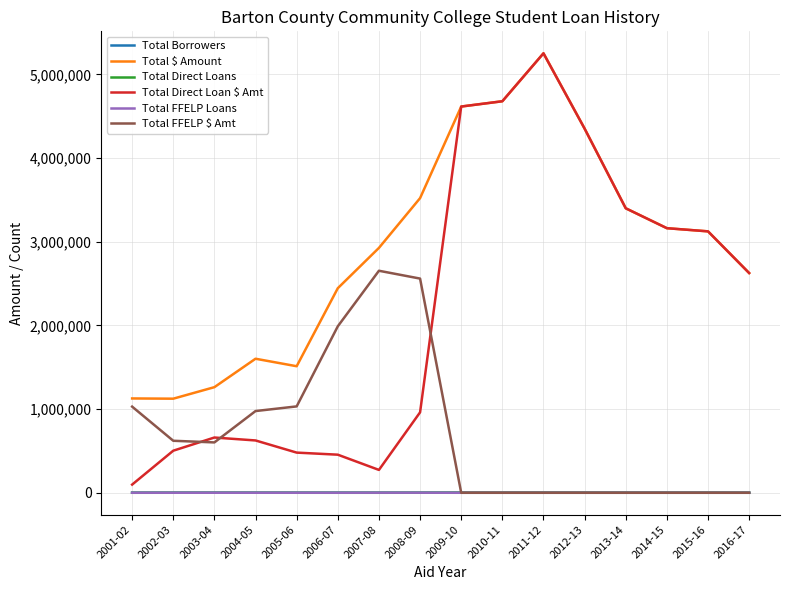

Where is the first local maximum for Total FFELP $ Amt?

2007-08